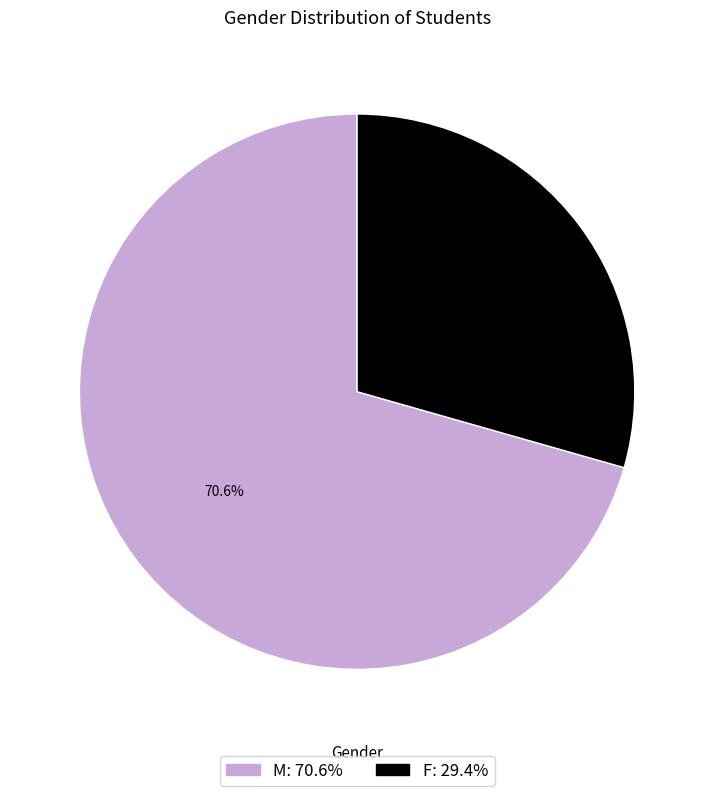

Does any single category account for the majority?

Yes